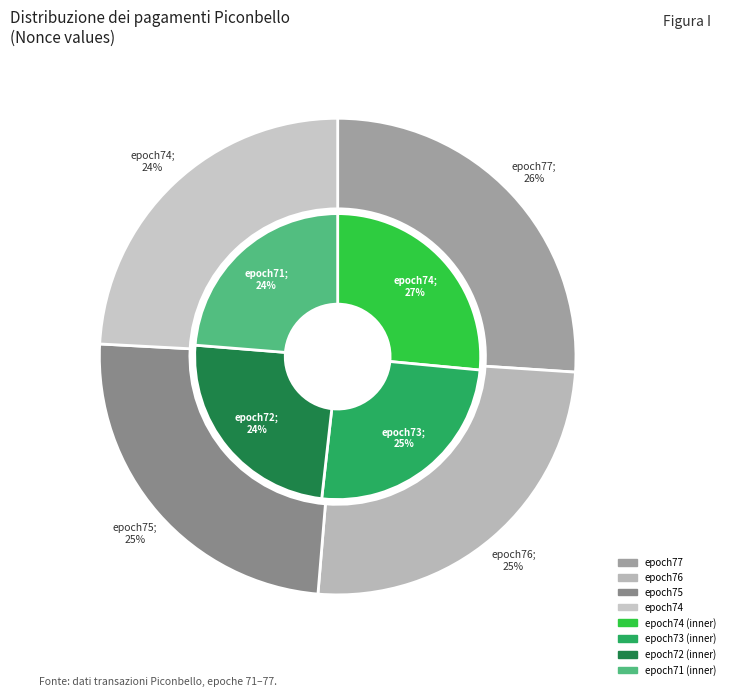

Is there a majority slice in this chart?

No